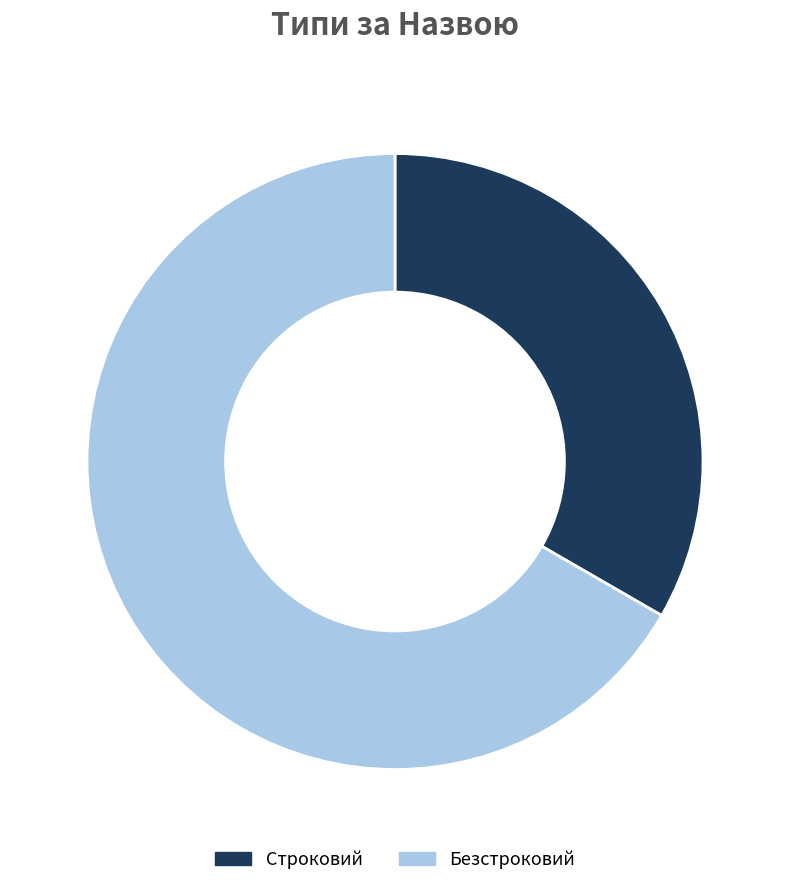

Is it true that Строковий is 19% of the pie?

False